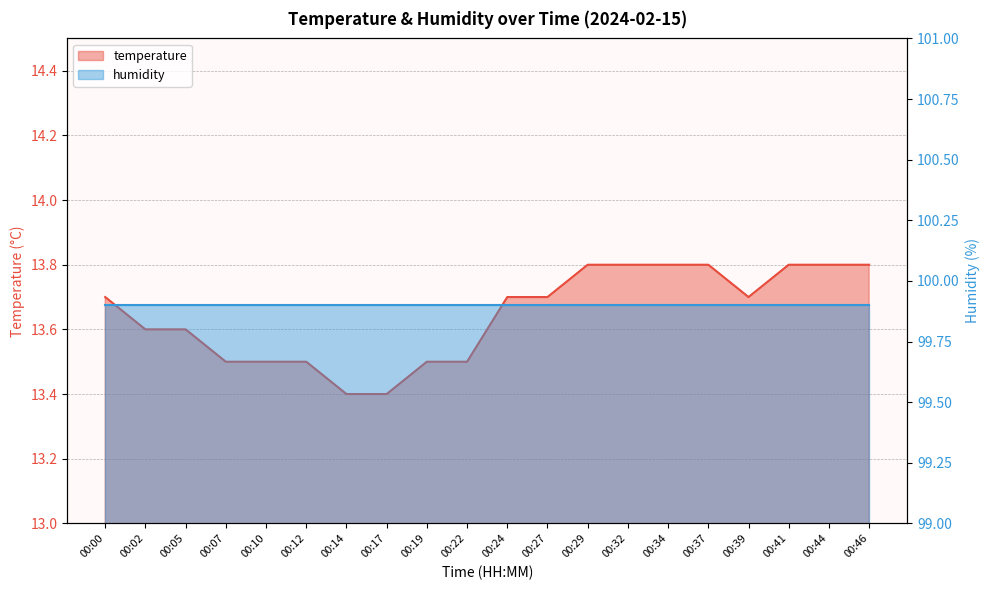

The chart shows a value of 23.5 at 00:44. True or false?

False